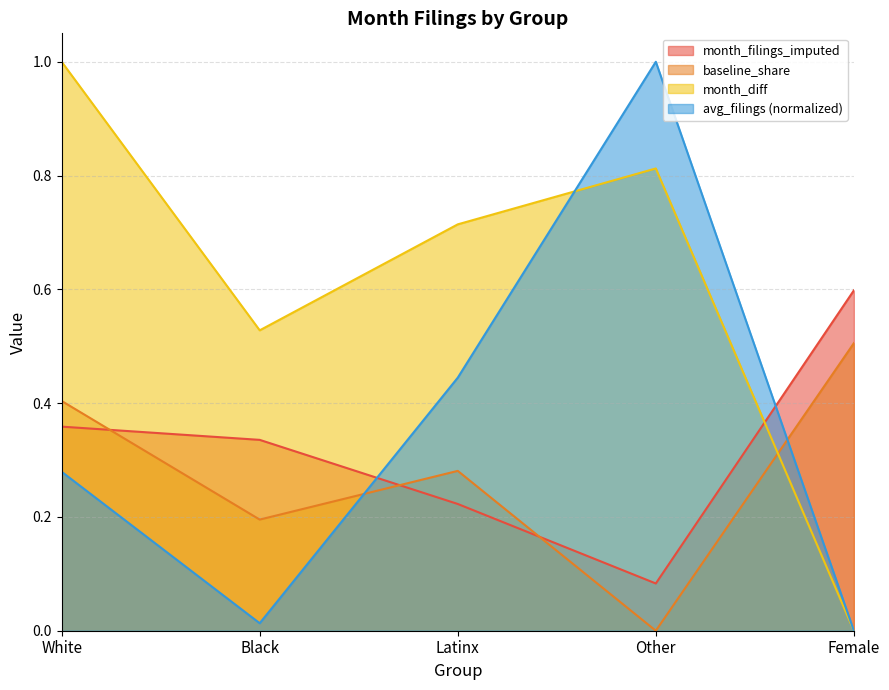

Which series has the largest range (max minus min)?

avg_filings